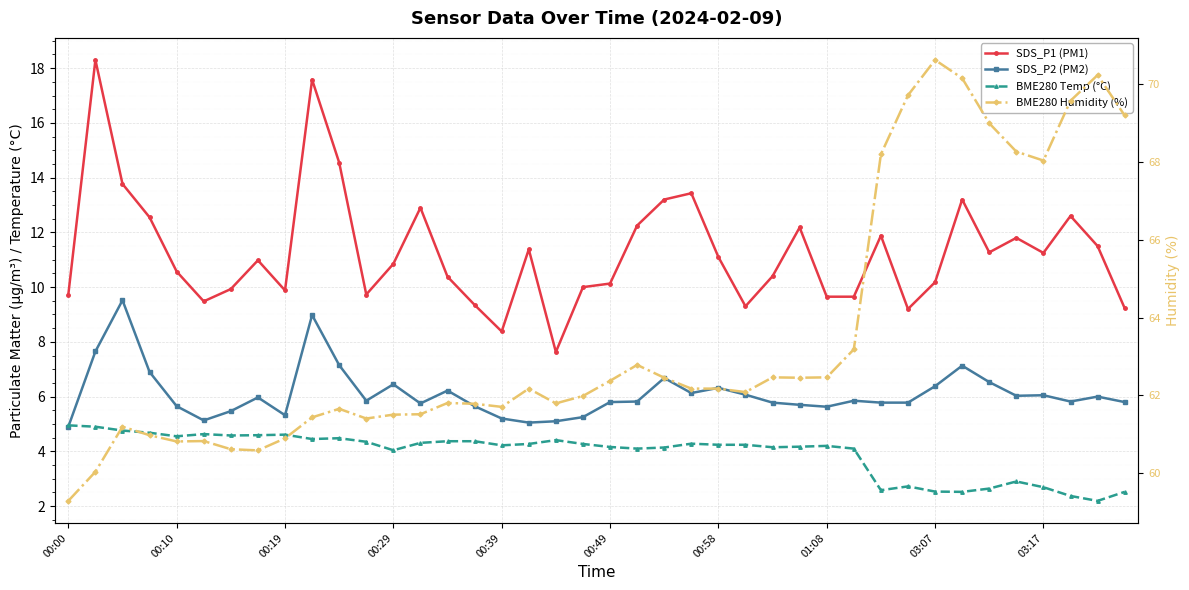

True or false: SDS_P2 (PM2) has more than 2 interior local peaks.

True